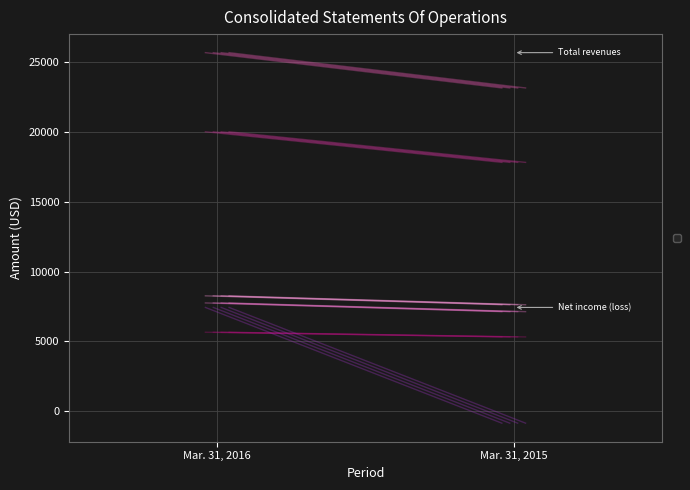

Reading right to left, what are all the values shown in this chart?

Rental revenues: 17807	19998
Tenant expense reimbursements: 5324	5659
Total revenues: 23131	25657
Property operating expenses: 7130	7754
Depreciation and amortization: 7626	8262
Net income (loss): -845	7433